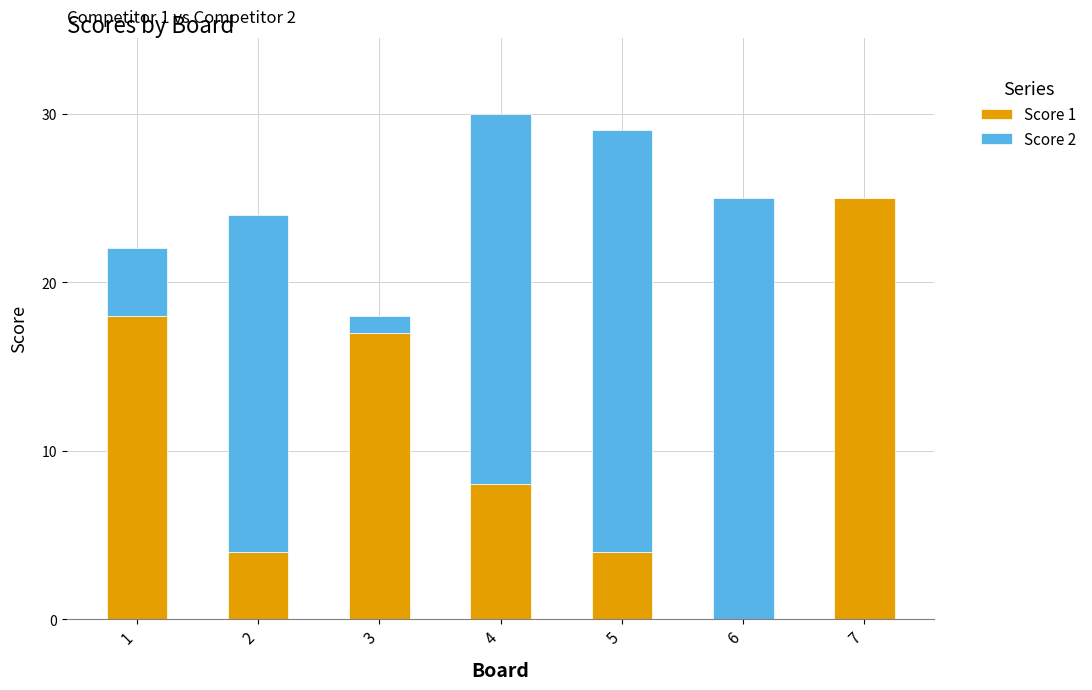

What is the total value across all series at 3?

18